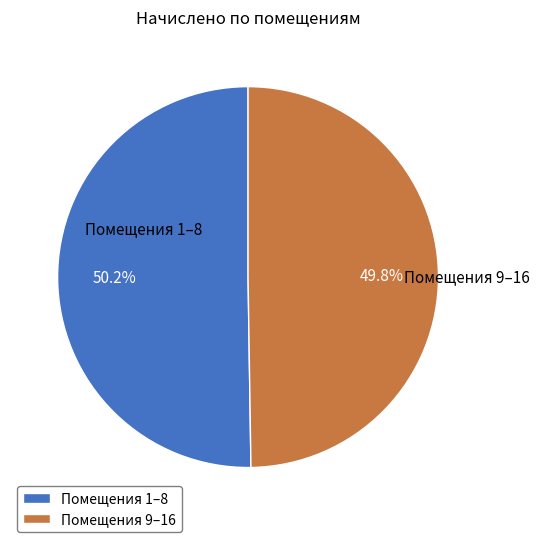

Combined, what portion of the pie is Помещения 9–16 and Помещения 1–8?

100.0%